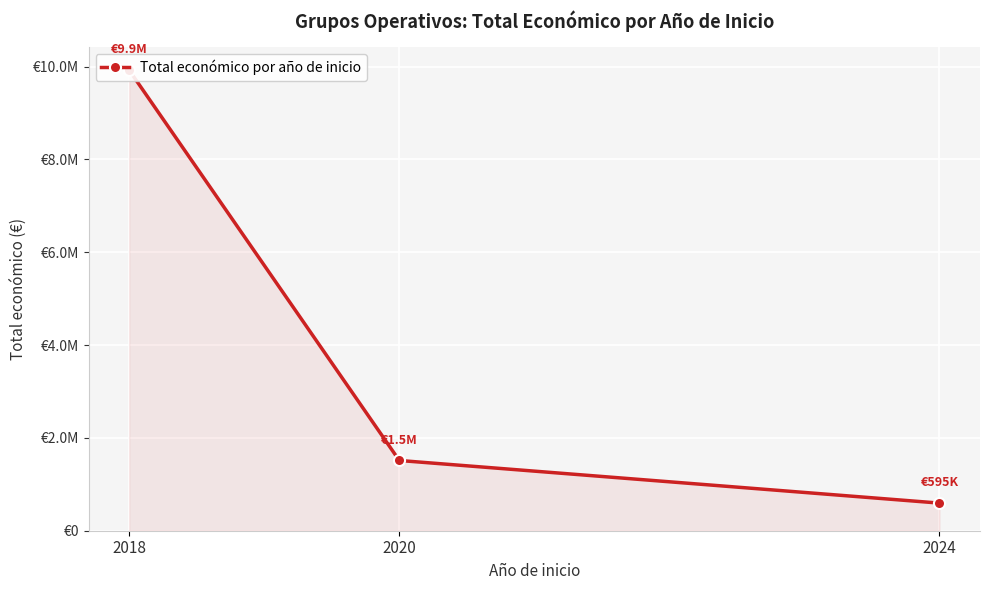

Reading right to left, transcribe all the data shown in this chart.

595173	1513726	9923731